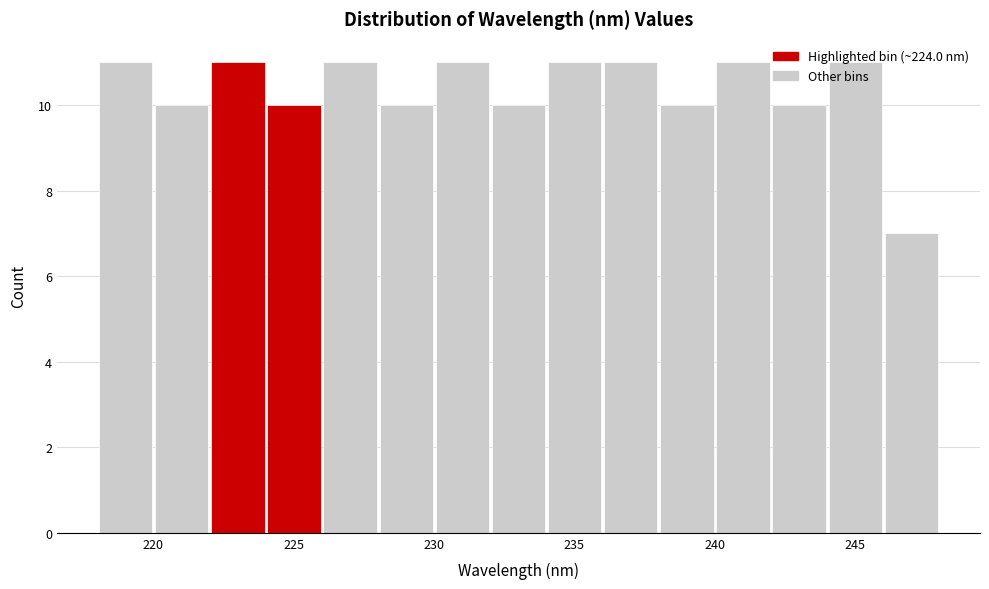

How tall is the bar that spans 234 to 236 on the x-axis? Neither the bar edges nor the heights are printed on the chart, so give them approximately, as read against the axes.

11